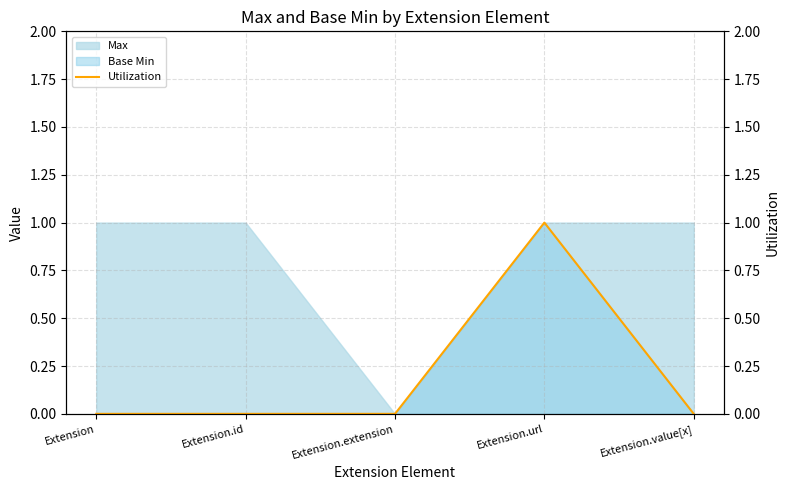

Is it true that the value at Extension.value[x] is 0.0?

True